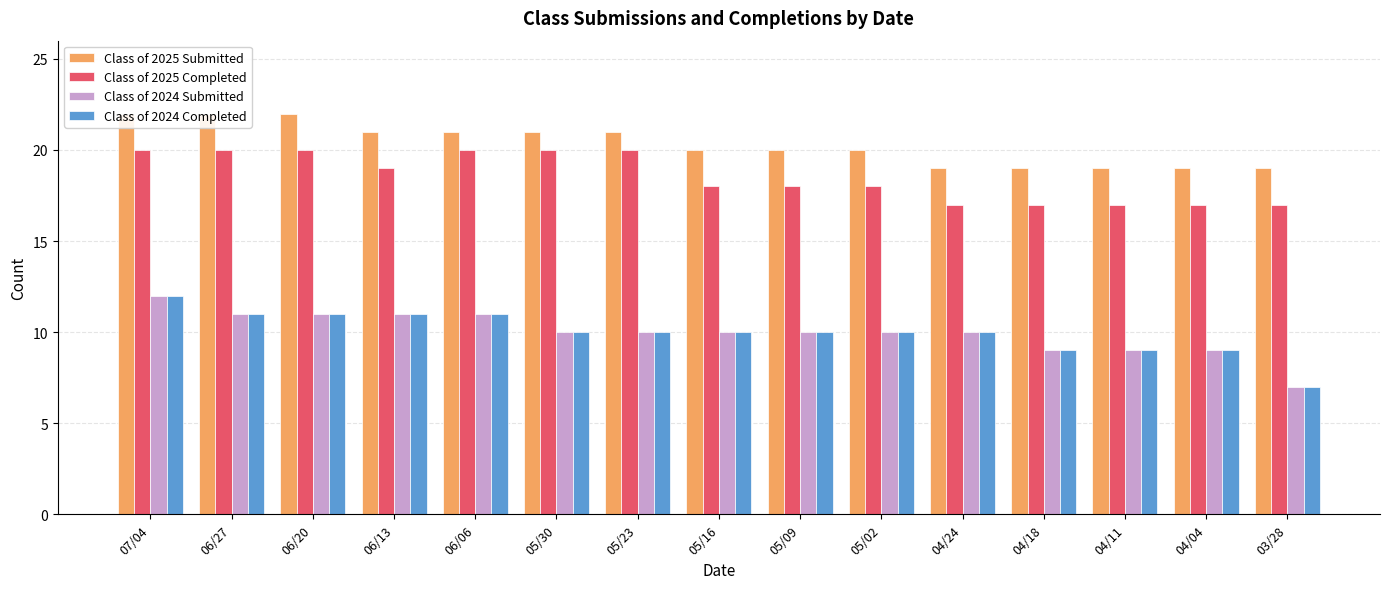

Reading right to left, list all the values displayed in this chart.

Class of 2025 Submitted: 19	19	19	19	19	20	20	20	21	21	21	21	22	22	22
Class of 2025 Completed: 17	17	17	17	17	18	18	18	20	20	20	19	20	20	20
Class of 2024 Submitted: 7	9	9	9	10	10	10	10	10	10	11	11	11	11	12
Class of 2024 Completed: 7	9	9	9	10	10	10	10	10	10	11	11	11	11	12